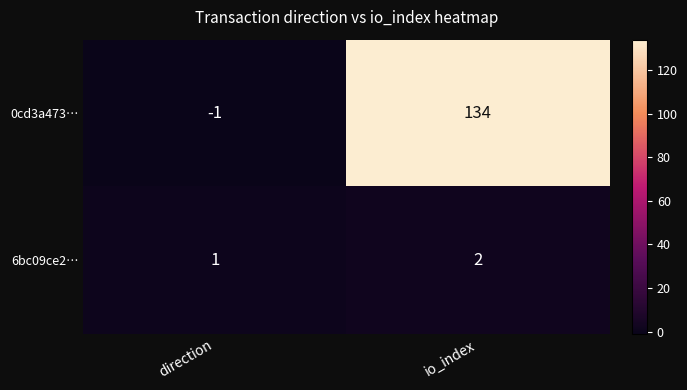

Reading left to right, transcribe all the data shown in this chart.

0cd3a473…: -1	134
6bc09ce2…: 1	2